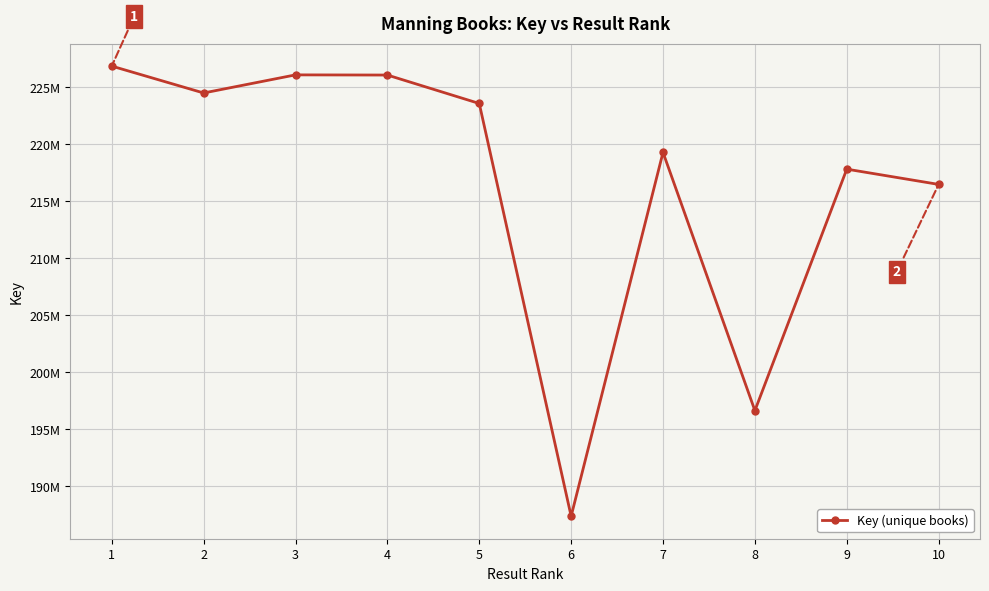

The value at 5 is 365541165. True or false?

False